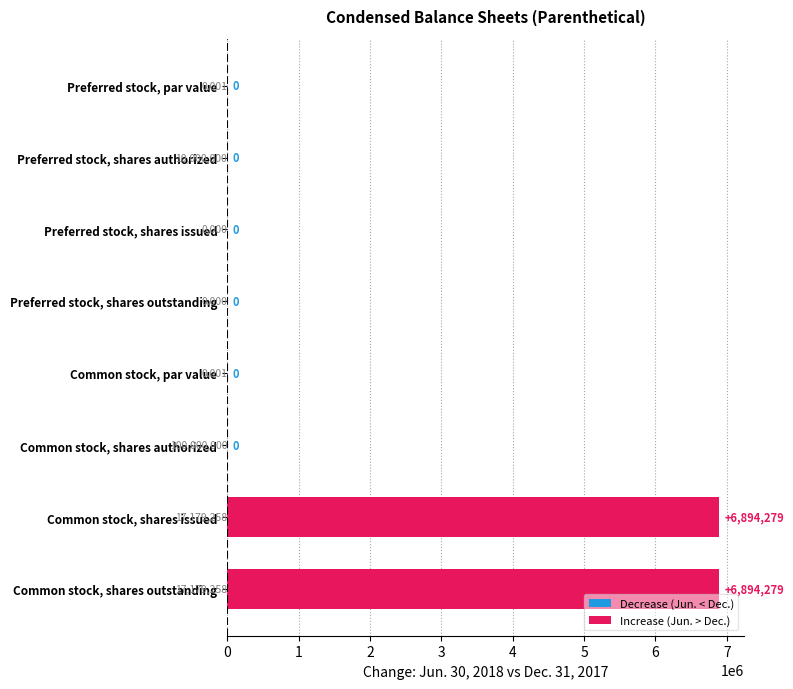

What is the average value?

1723570